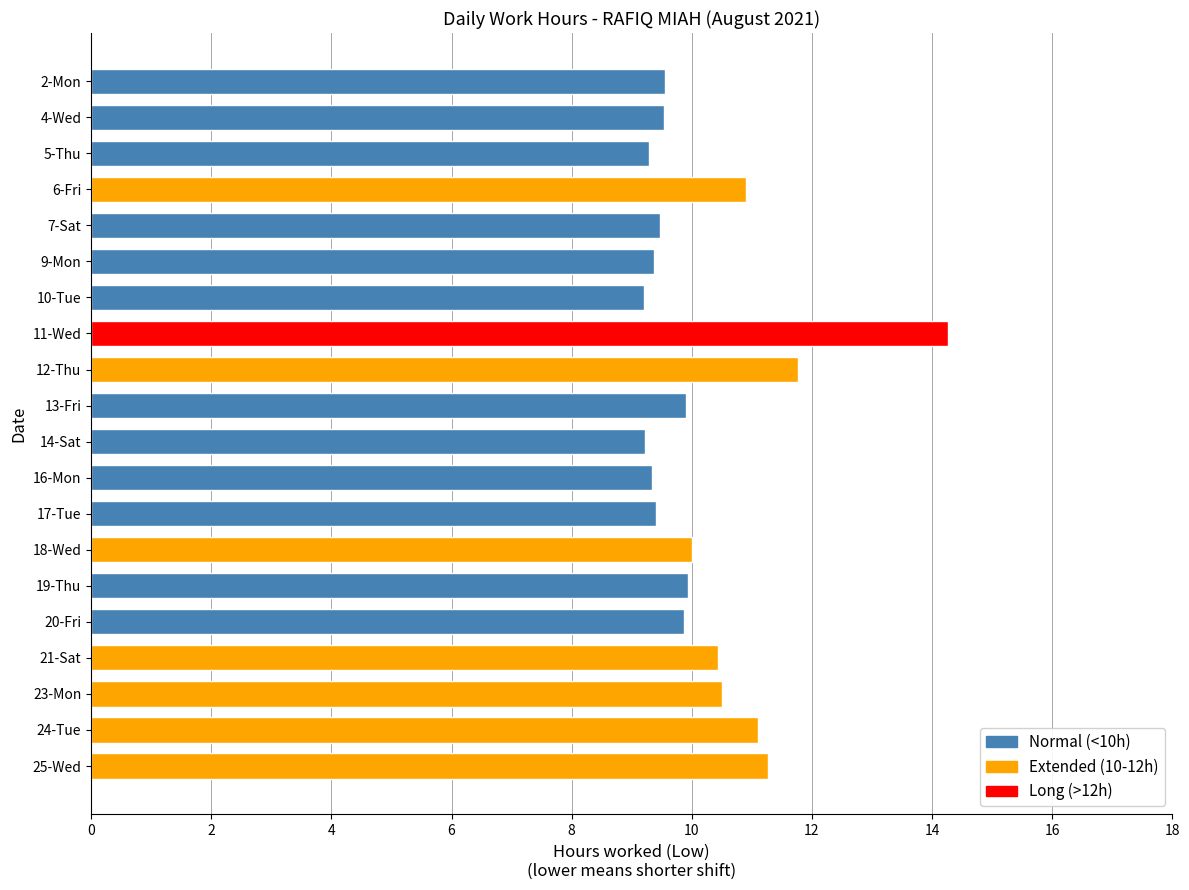

What is the average value?

10.2